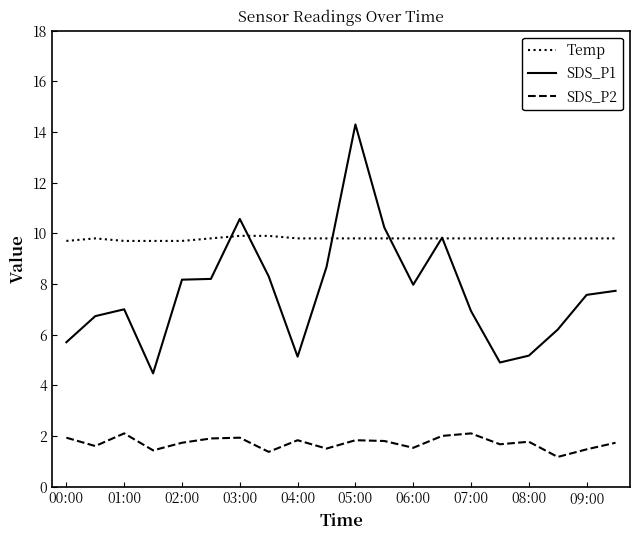

Rank the series by their maximum value, from highest to lowest.

SDS_P1, Temp, SDS_P2